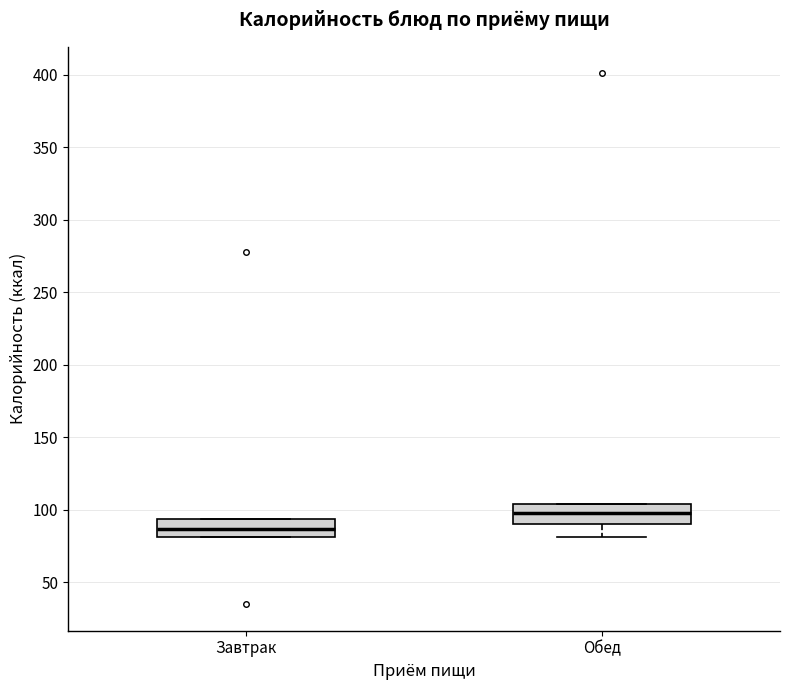

Which box's median line is the lowest?

Завтрак